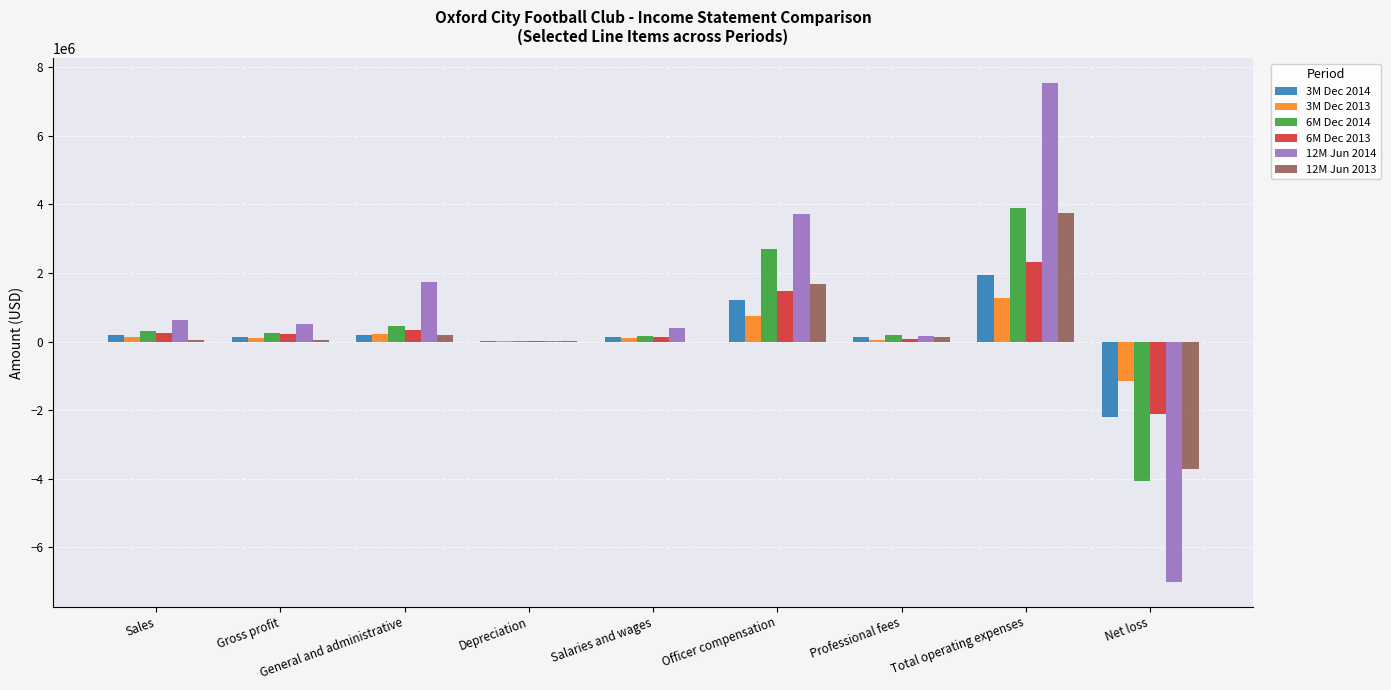

How many series are shown in this chart?

6